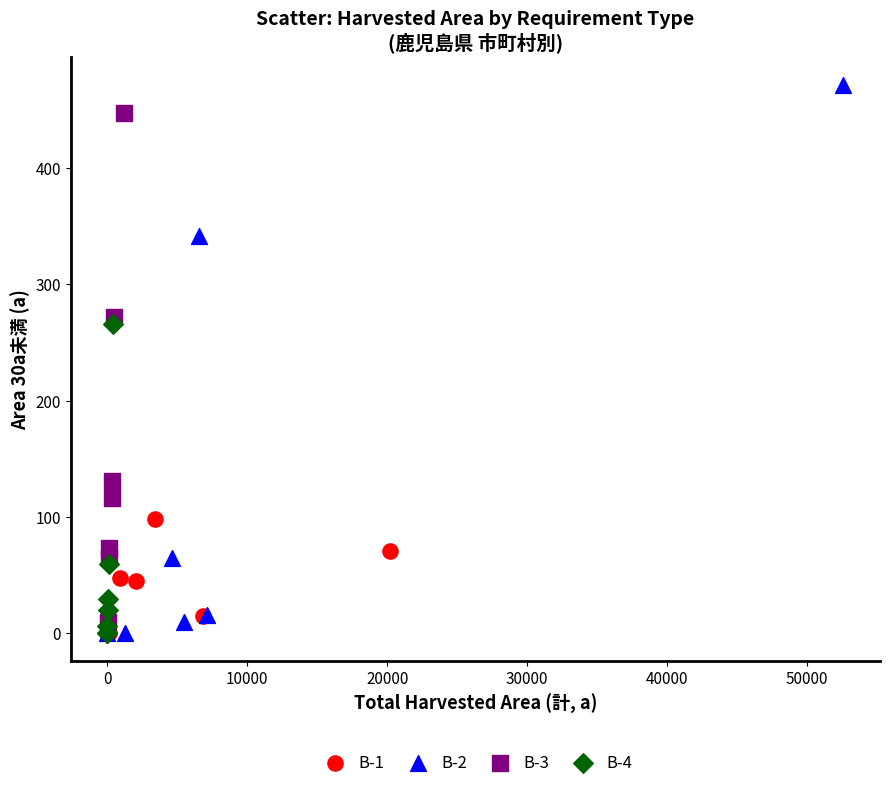

Which series reaches the maximum Y coordinate?

B-2